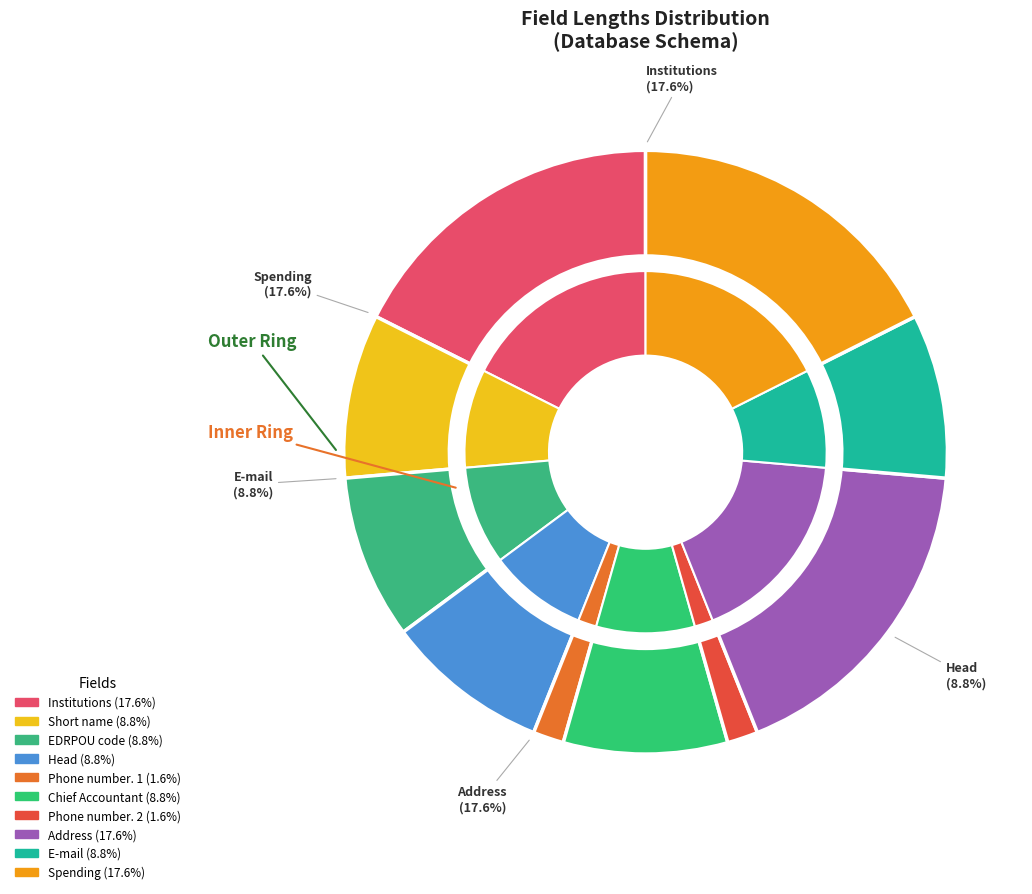

To the nearest percent, what is the combined percentage of Chief Accountant and Short name?

18%